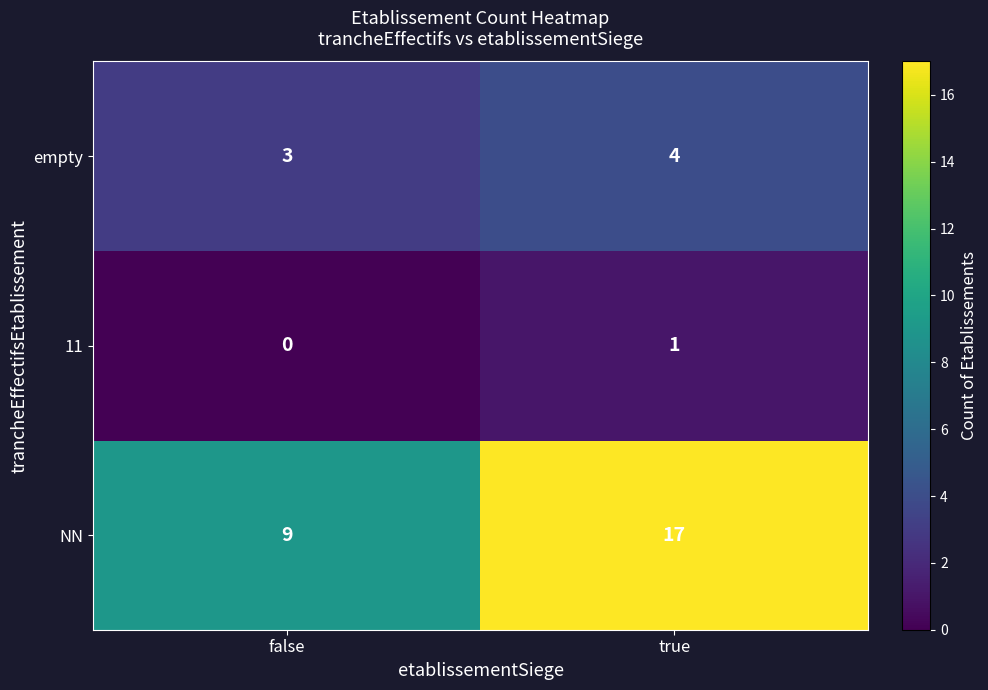

List the series in order of their peak value, highest first.

NN, empty, 11